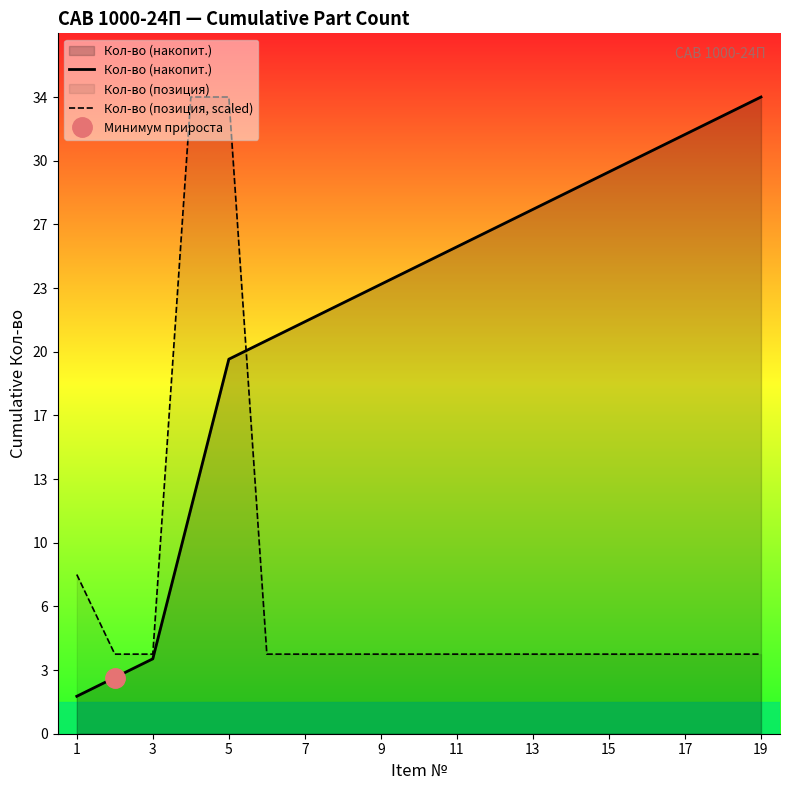

What is the spread (max minus min) of values at 13?

17.8